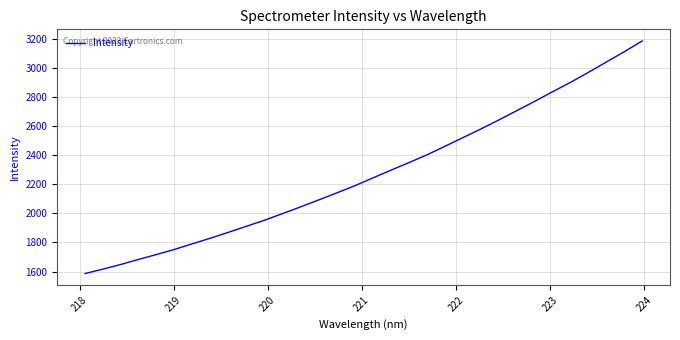

What is the smallest value displayed?

1586.3